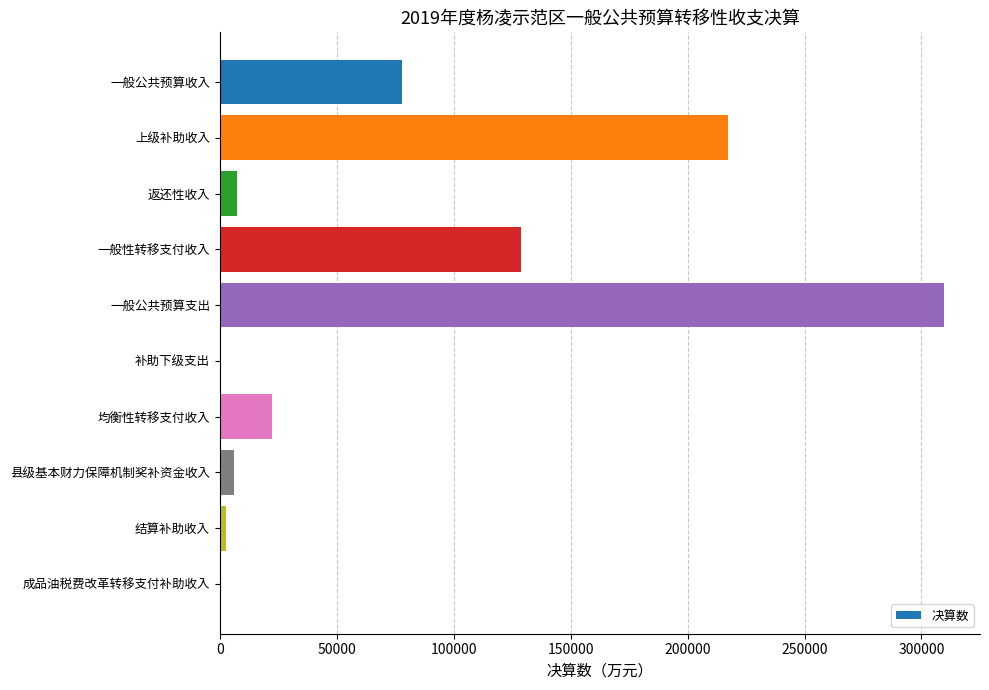

What is the change in value from 一般公共预算收入 to 一般公共预算支出?

+231732